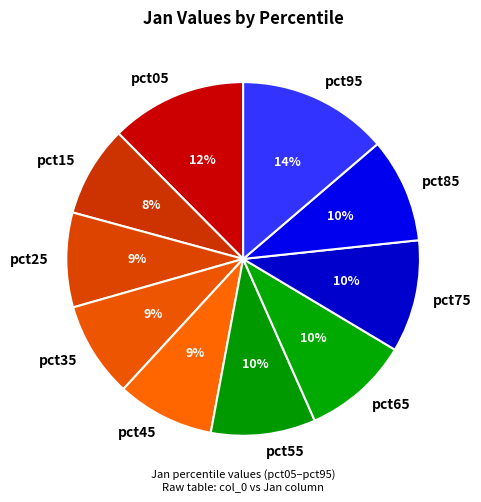

Which has a higher value, pct55 or pct45?

pct55